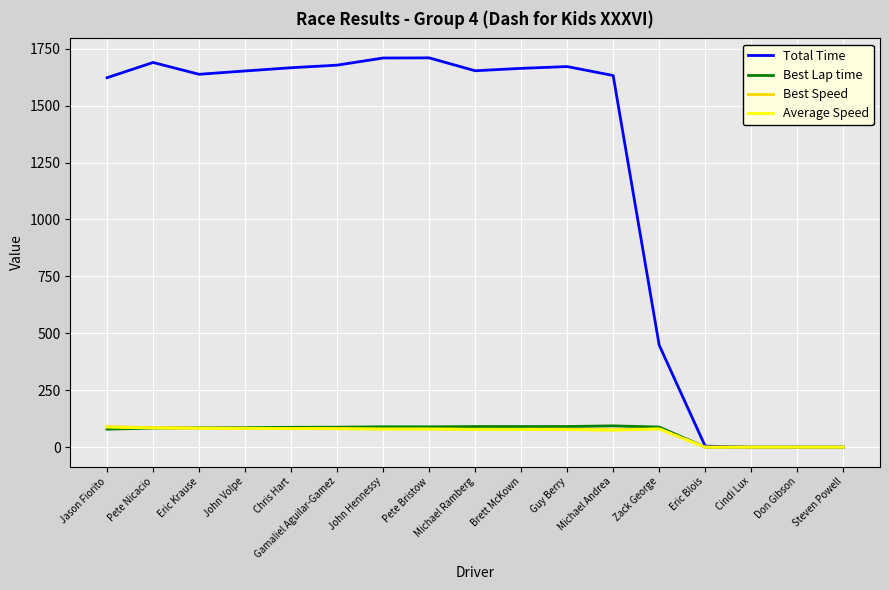

Which series has the largest total across all categories?

Total Time